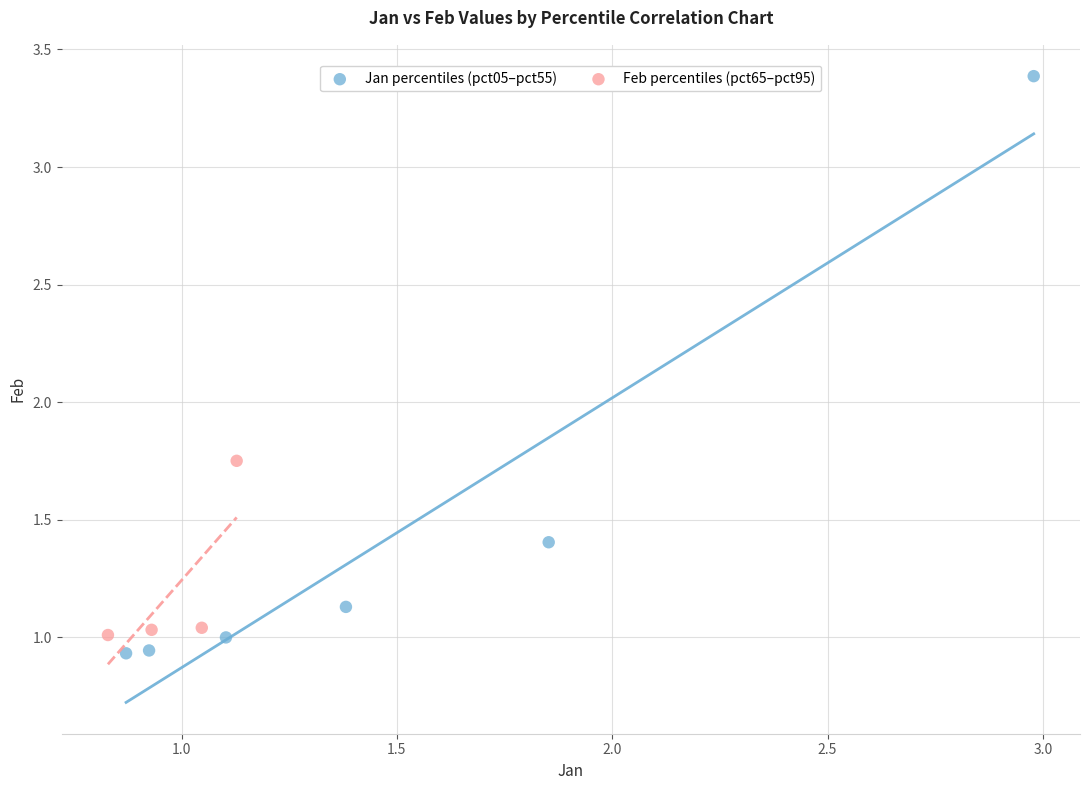

Which series has the largest Y range (max minus min)?

Jan percentiles (pct05–pct55)